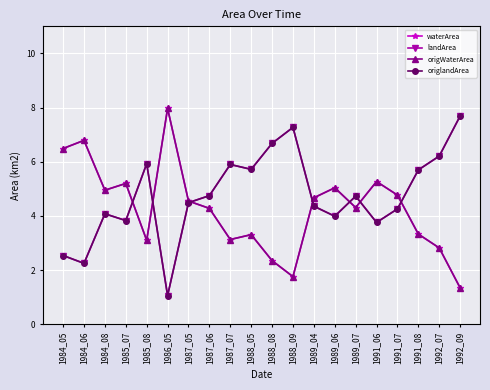

Reading left to right, extract all data points from this chart.

waterArea: 6.5	6.8	5.0	5.2	3.1	8.0	4.5	4.3	3.1	3.3	2.4	1.8	4.7	5.0	4.3	5.3	4.8	3.3	2.8	1.4
landArea: 2.5	2.2	4.1	3.8	5.9	1.1	4.5	4.8	5.9	5.7	6.7	7.3	4.4	4.0	4.7	3.8	4.3	5.7	6.2	7.7
origWaterArea: 6.5	6.8	5.0	5.2	3.1	8.0	4.5	4.3	3.1	3.3	2.4	1.8	4.7	5.0	4.3	5.3	4.8	3.3	2.8	1.3
origlandArea: 2.5	2.2	4.1	3.8	5.9	1.1	4.5	4.8	5.9	5.7	6.7	7.3	4.4	4.0	4.7	3.8	4.3	5.7	6.2	7.7